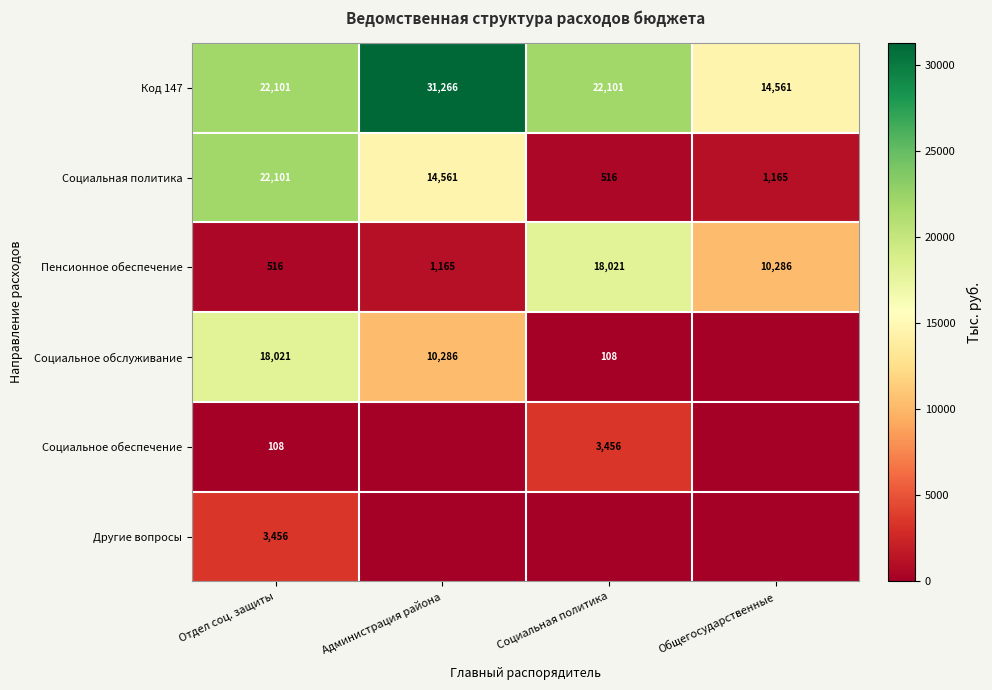

What is the difference between the Социальное обслуживание values at Социальная политика and Администрация района?

10178